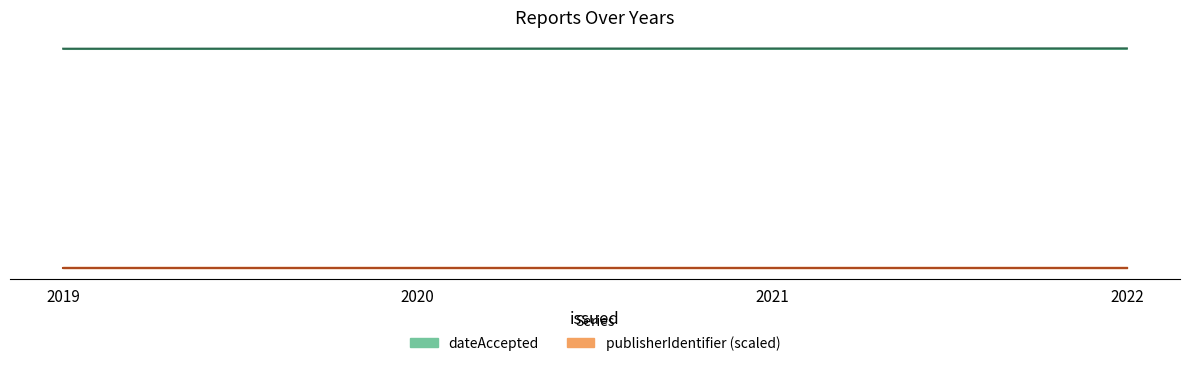

How many values in the dateAccepted series exceed 2021?

1